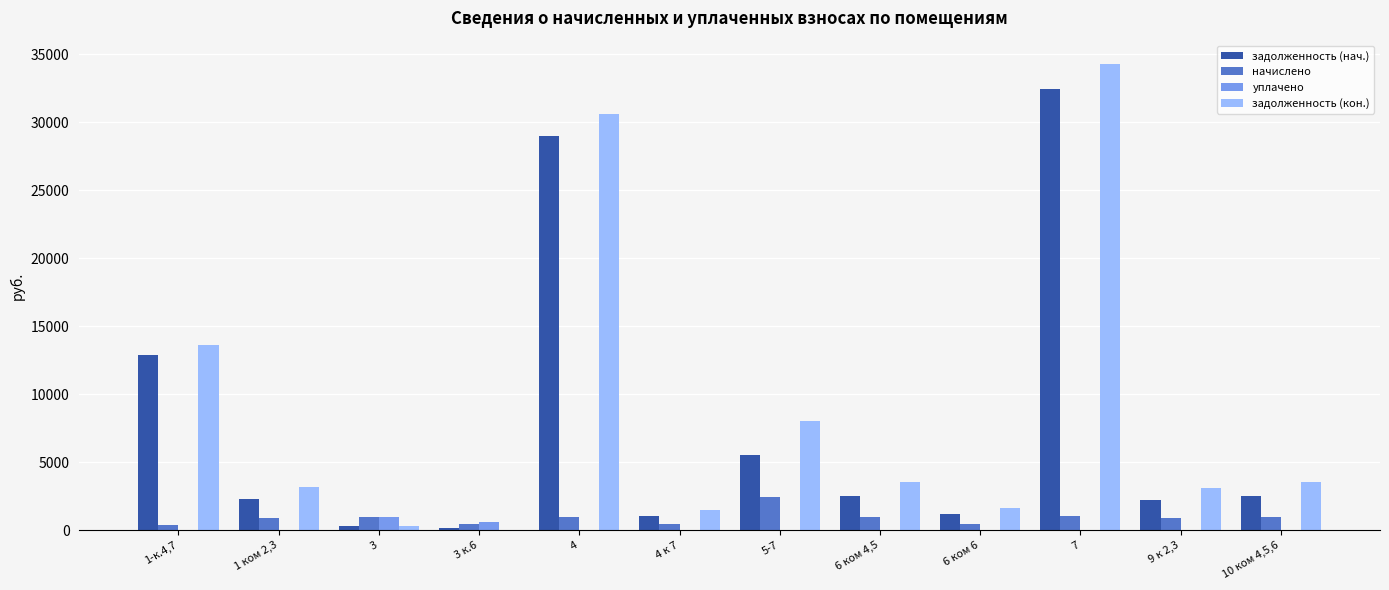

What is the maximum value for уплачено?

946.6